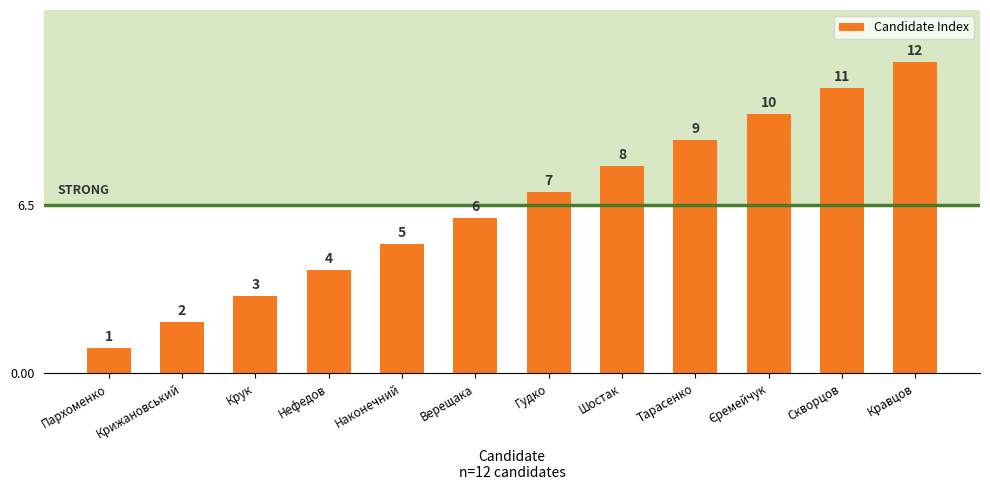

What is the difference between the maximum and second lowest values?

10